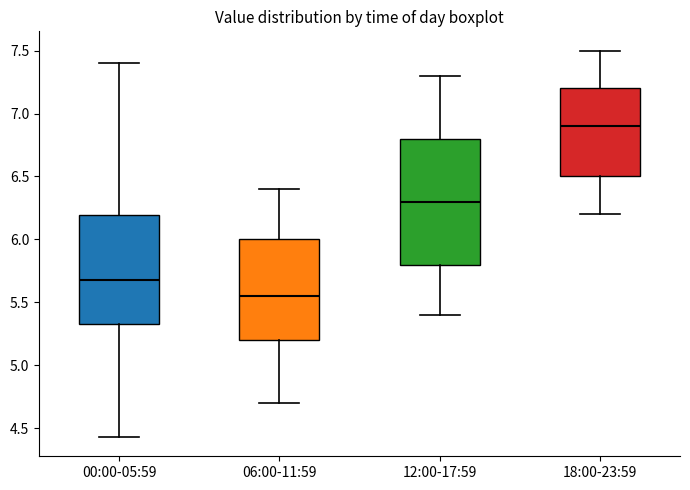

Comparing the boxes themselves (not the whiskers), which one is the tallest?

12:00-17:59